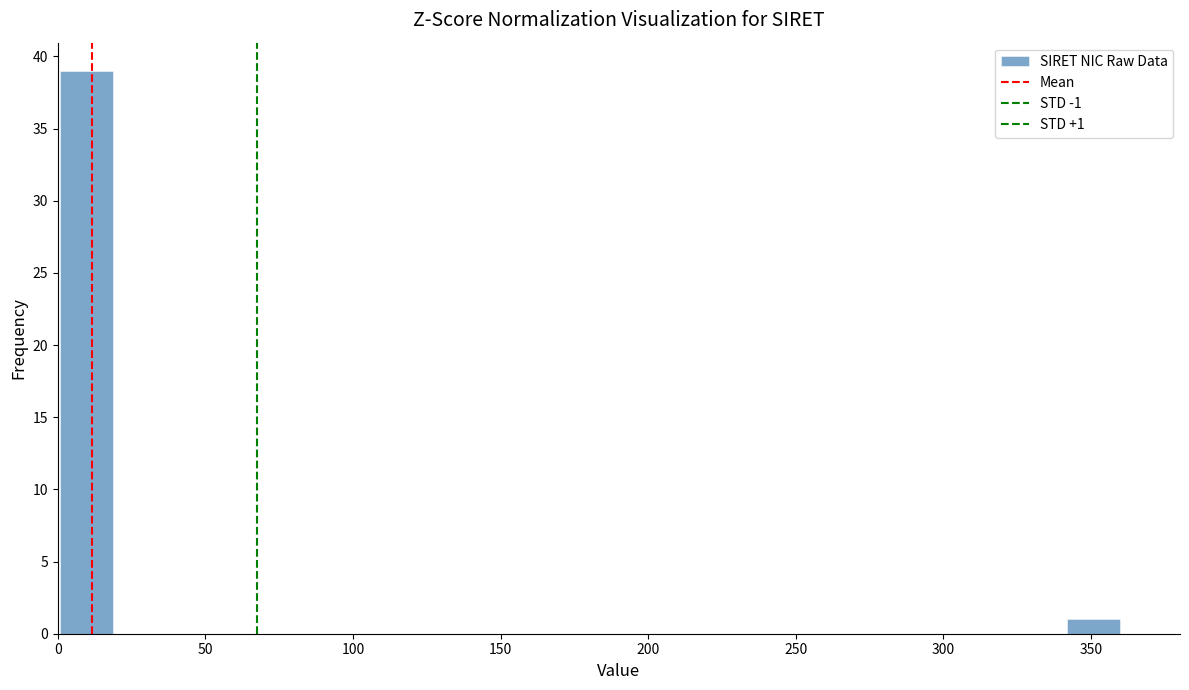

Read against the x-axis, roughly where is the centre of the tallest bar?

10